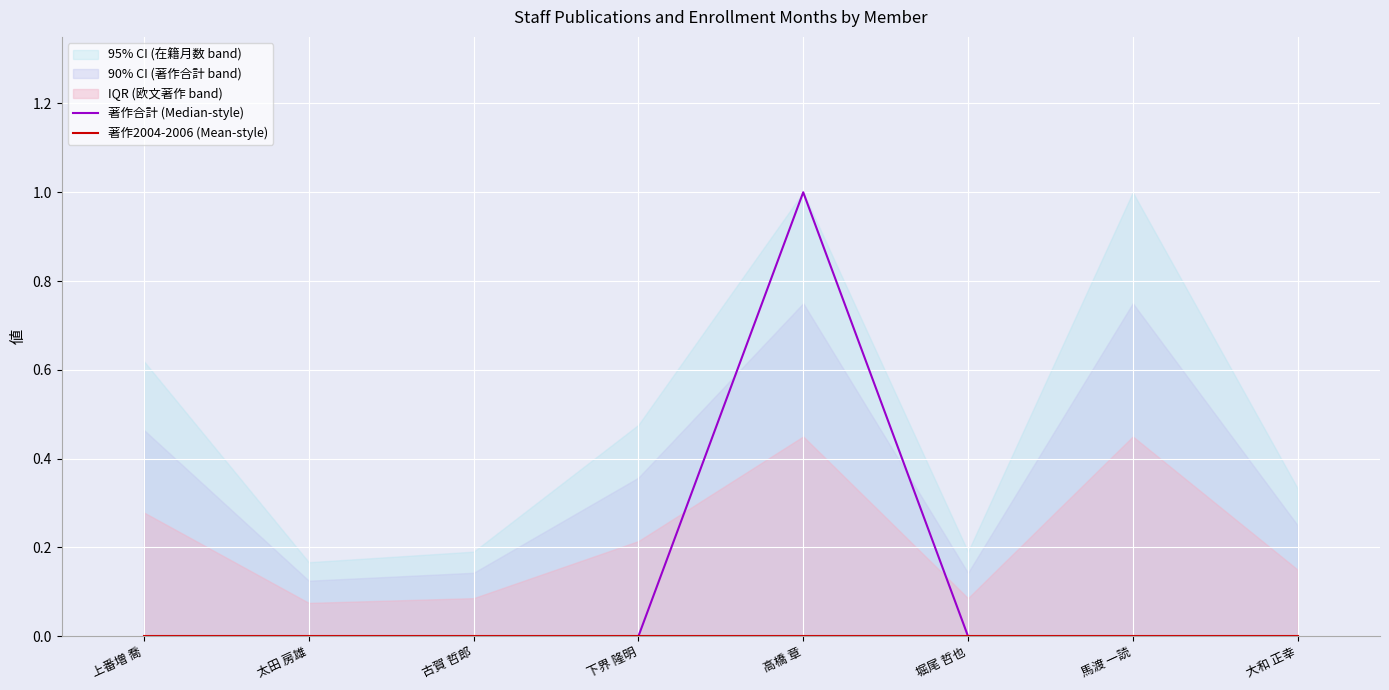

What is the label of the 2nd point from the left?

太田 房雄